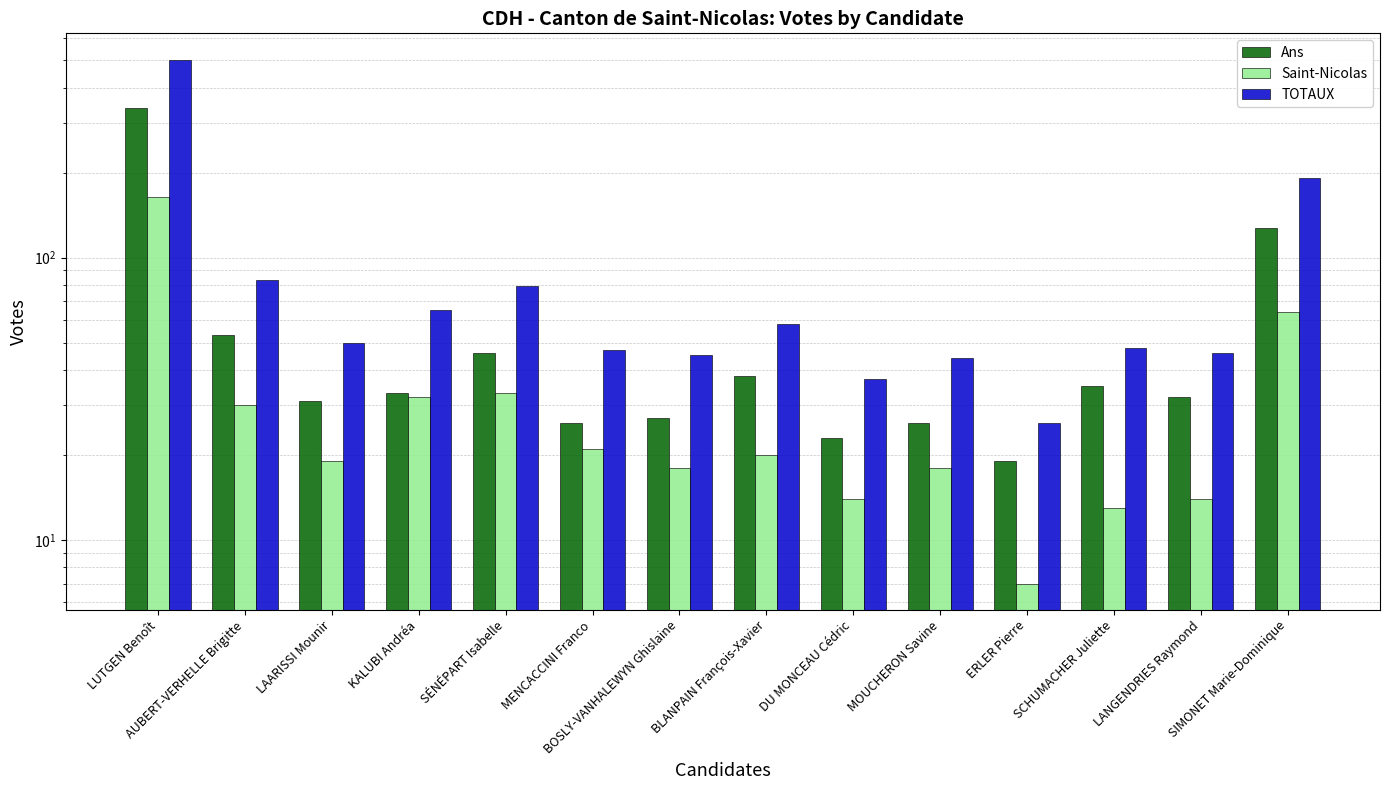

Are the bars grouped side by side (vs. stacked)?

Yes